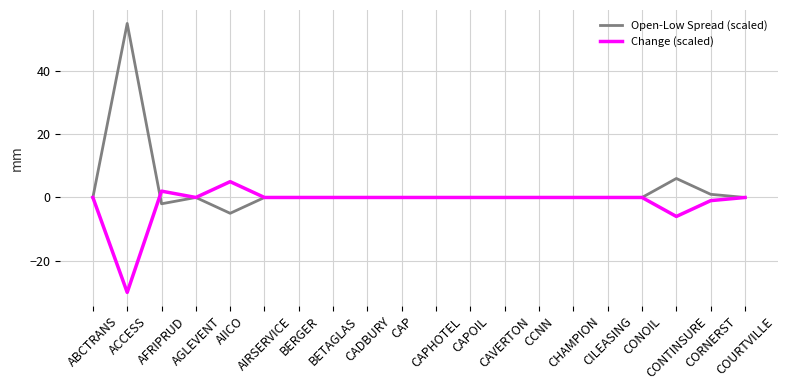

Which series has the largest total across all categories?

Open-Low Spread (scaled)